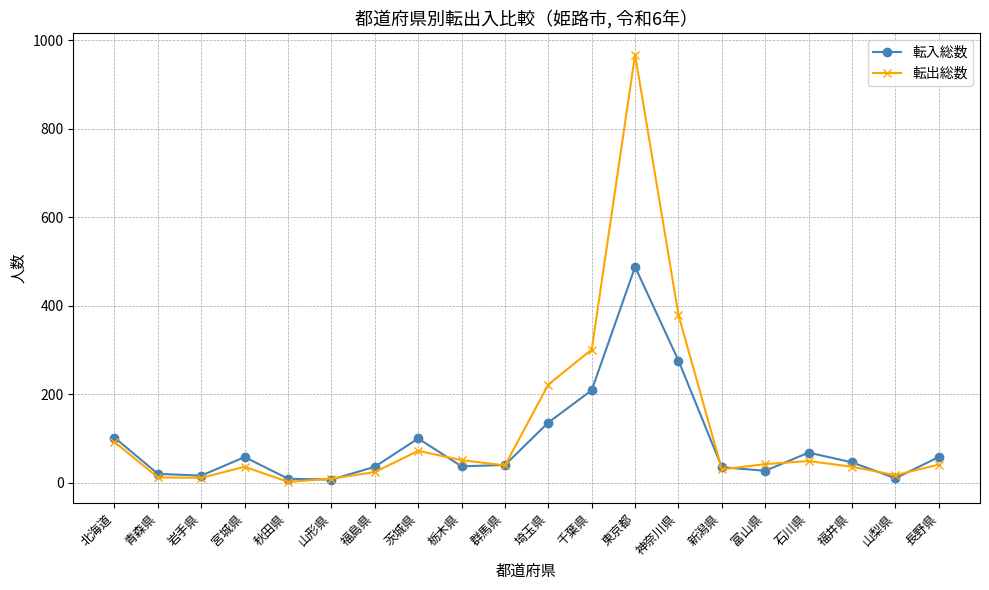

What is the spread (max minus min) of values at 山形県?

2